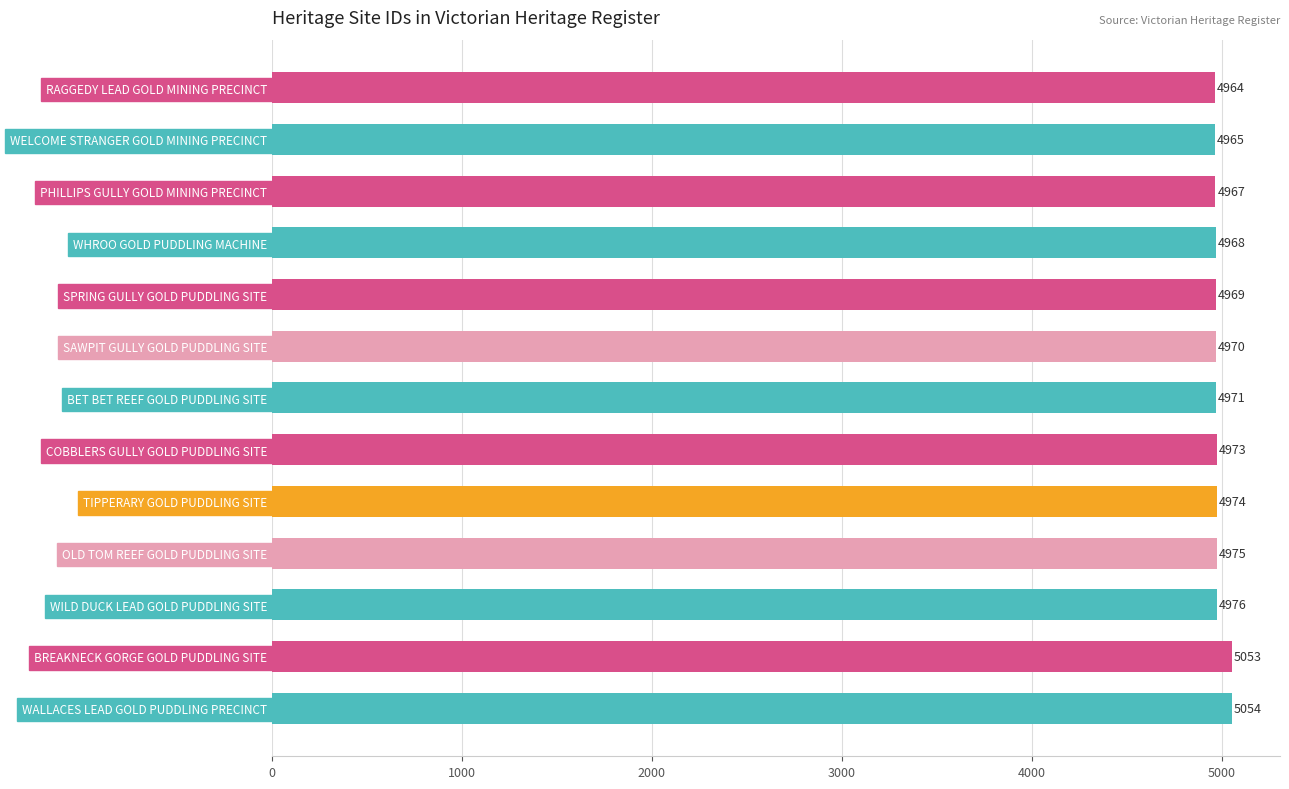

Count the number of data series in this chart.

1